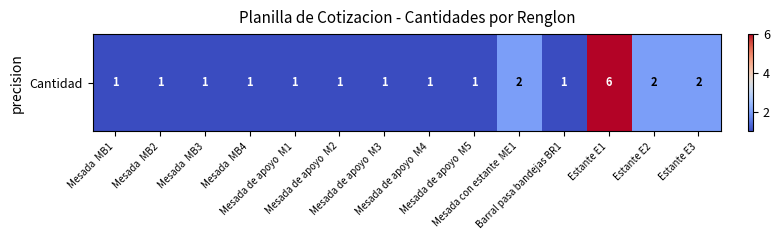

What is the difference between the maximum and minimum values?

5